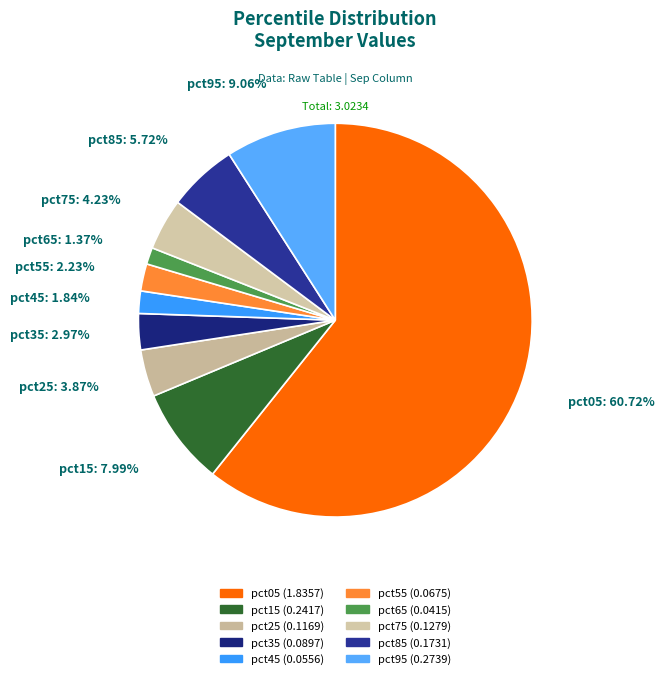

How much of the chart is everything except pct85?

94.3%